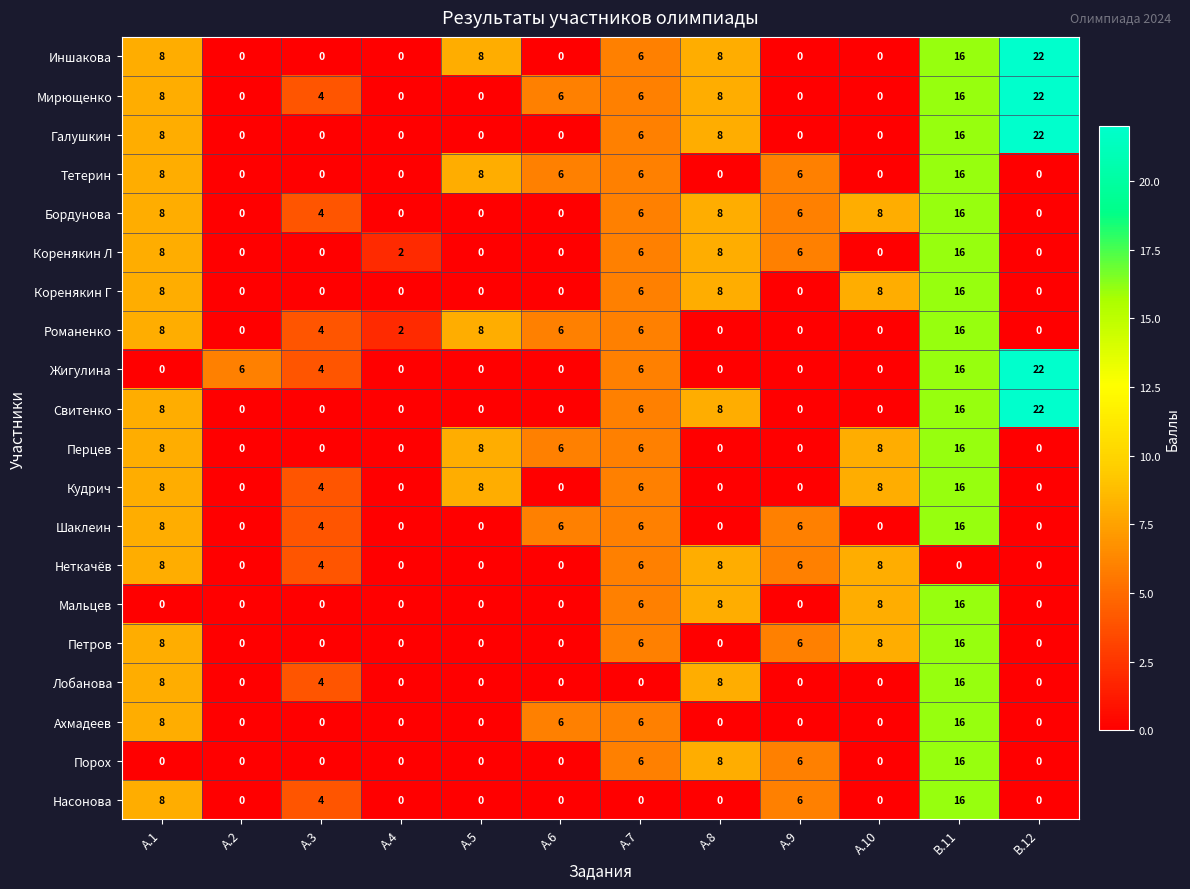

What is the average value of the Иншакова series?

6